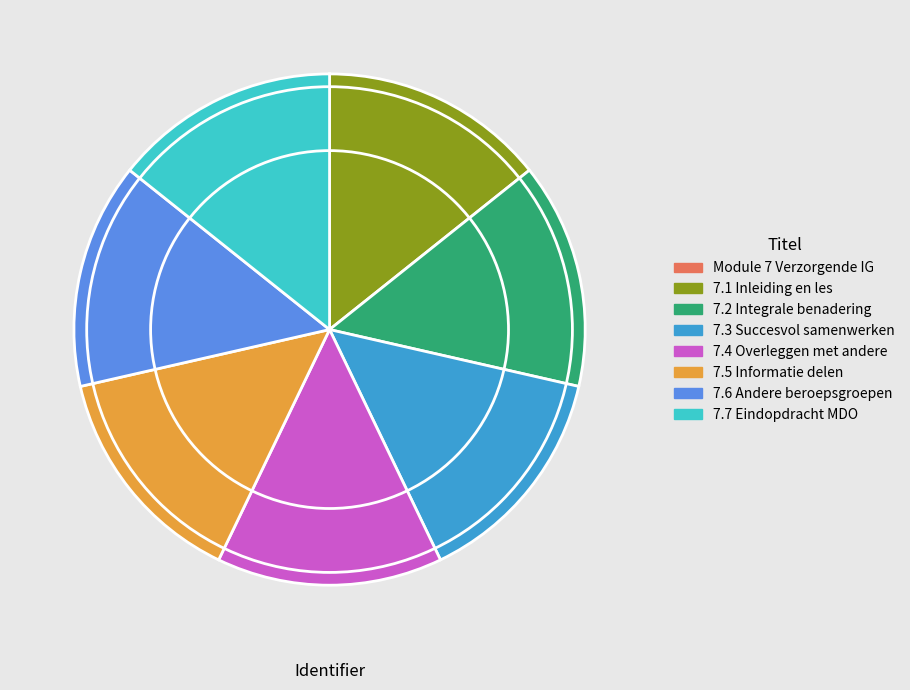

Is it true that 7.2 Integrale benadering is 14% of the pie?

True